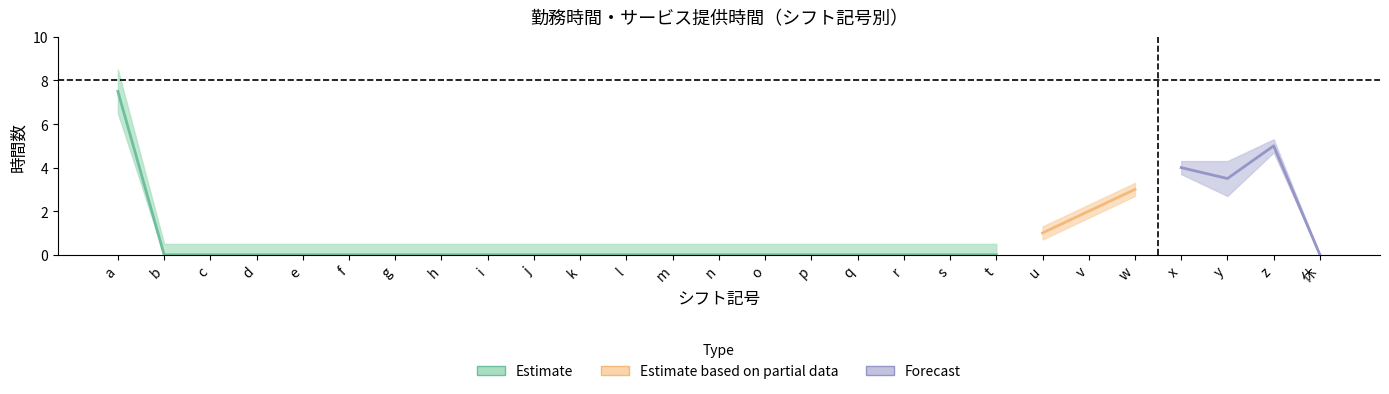

Is it true that サービス提供時間内の勤務時間 equals 0 at p?

True